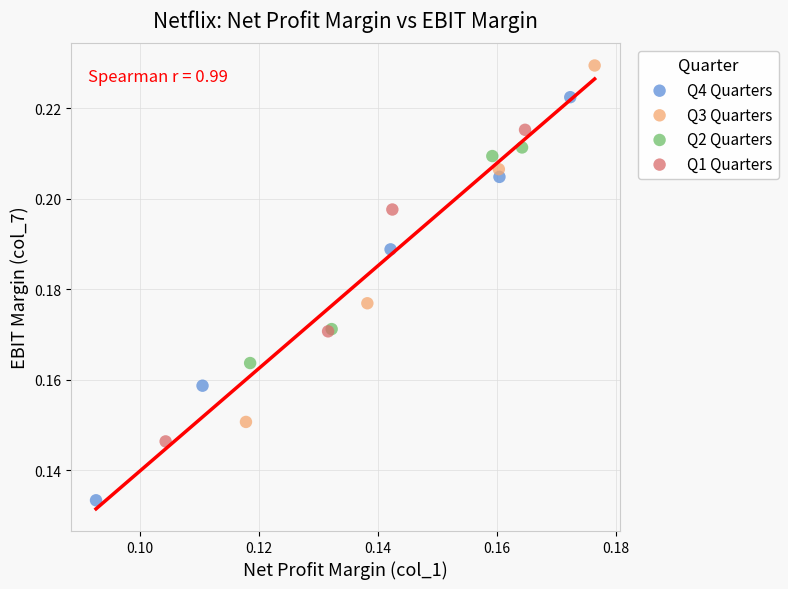

Which series reaches the minimum Y coordinate?

Q4 Quarters